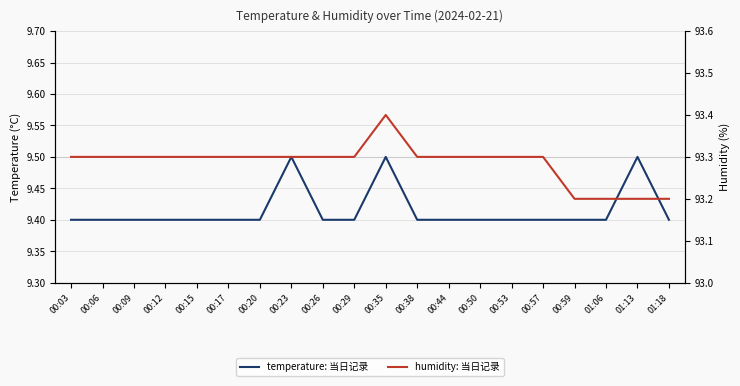

What are all the series names shown in the legend?

temperature, humidity